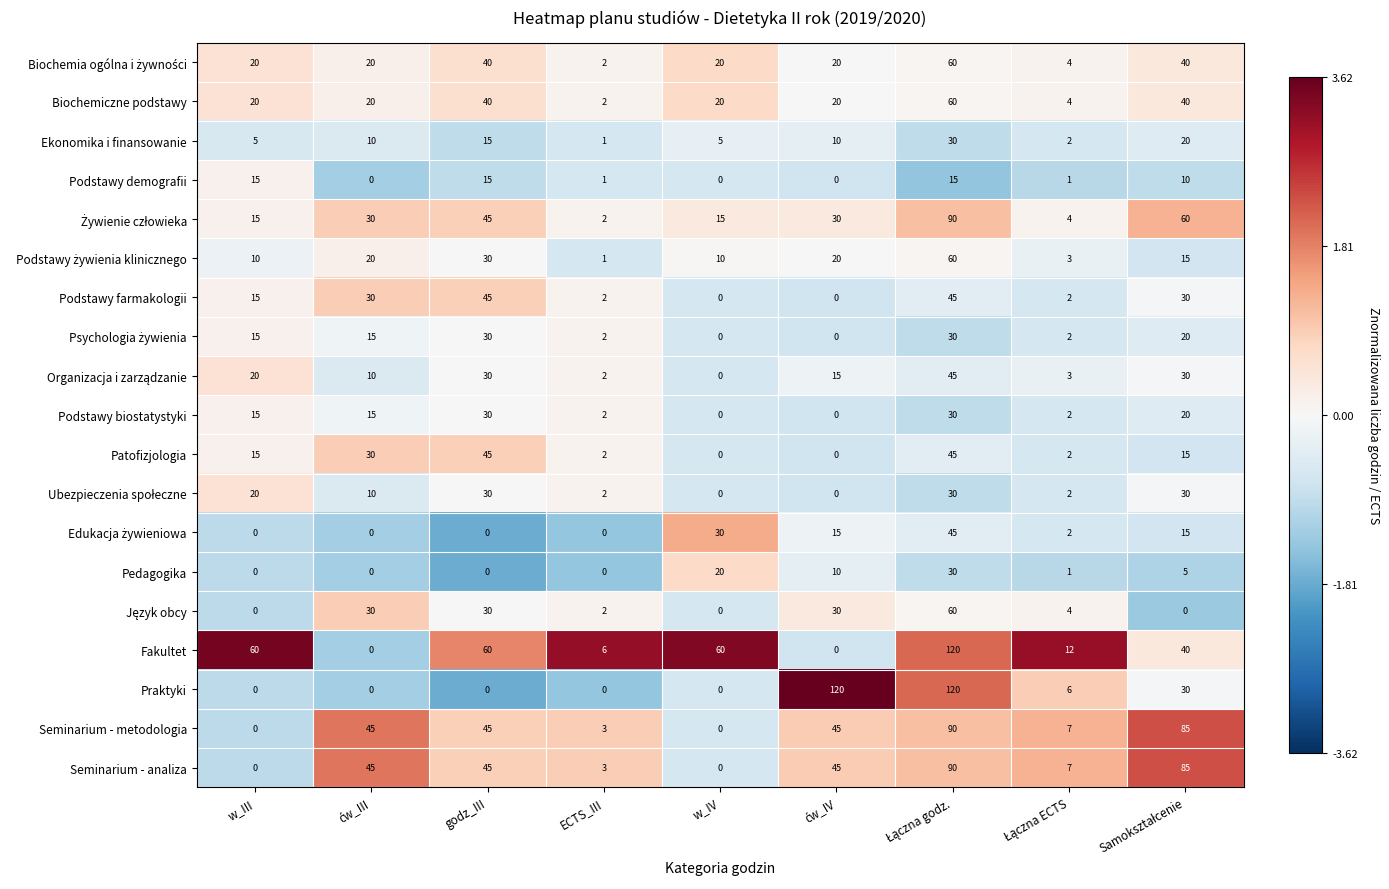

What is the greatest value displayed?

120